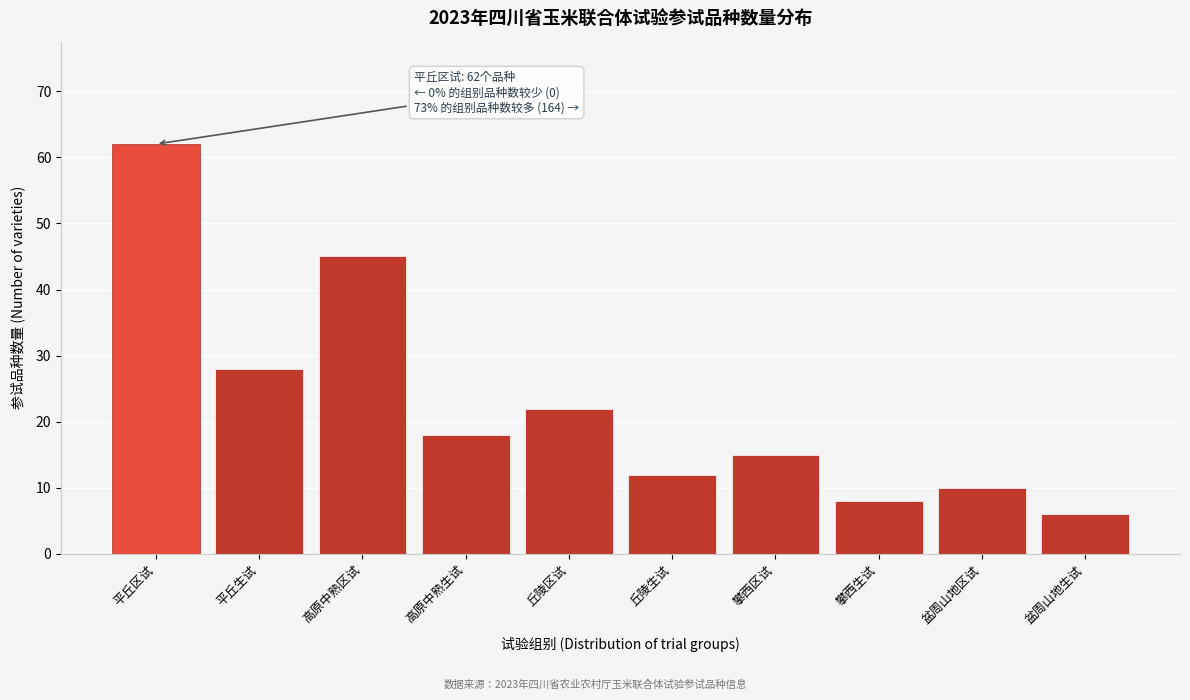

Reading left to right, list all the values displayed in this chart.

62	28	45	18	22	12	15	8	10	6